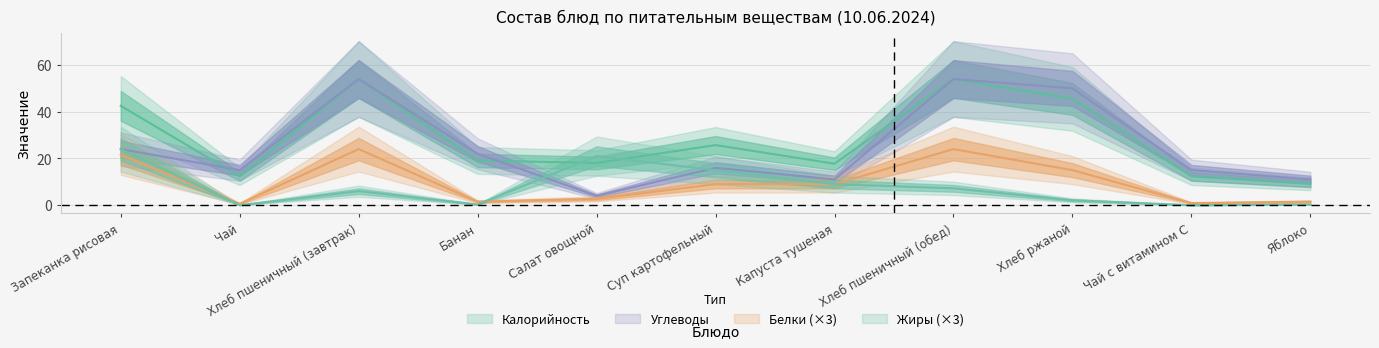

Between Запеканка рисовая and Хлеб ржаной, which series saw the biggest shift?

Углеводы